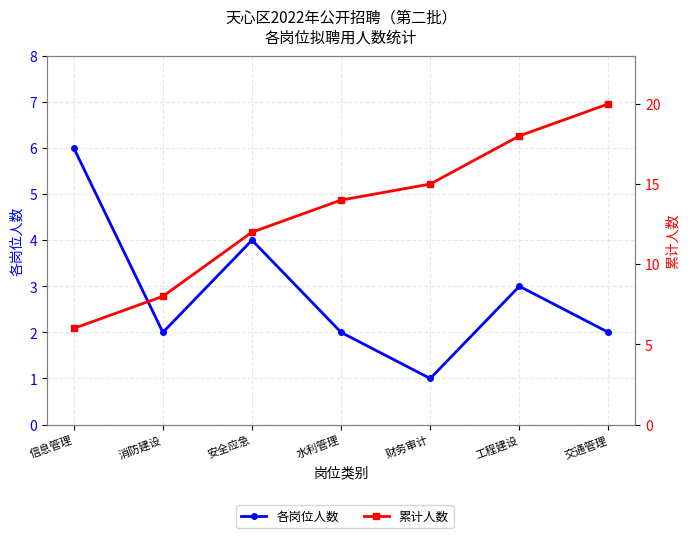

Which category has the highest value across all series?

交通管理